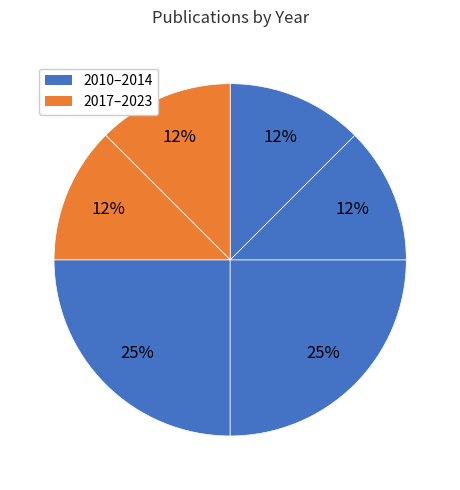

Count the number of slices in the pie.

6